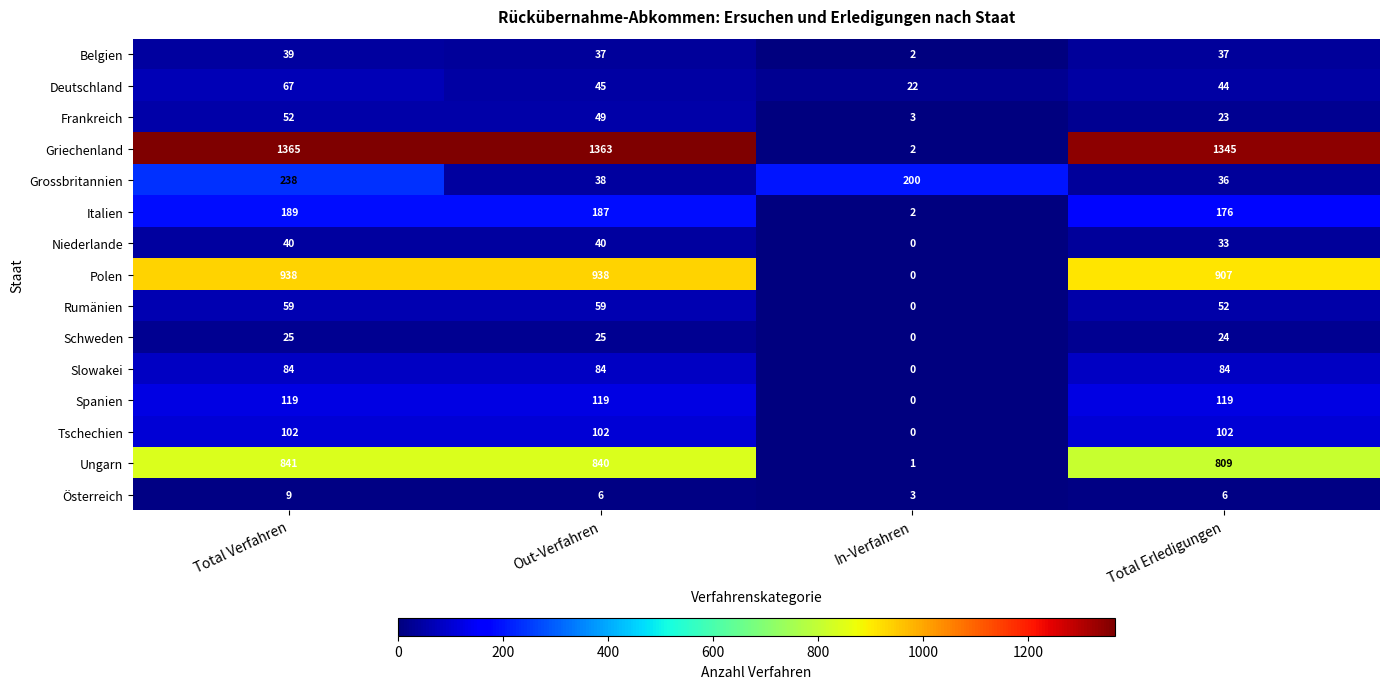

What is the difference between the Slowakei values at In-Verfahren and Total Verfahren?

84